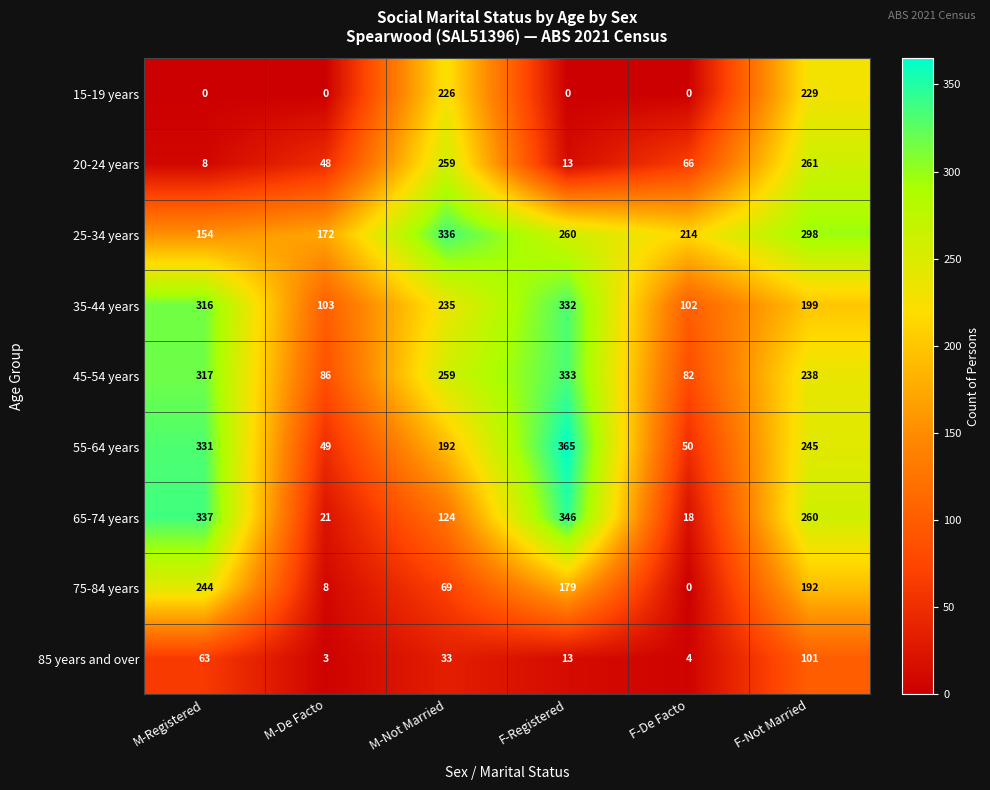

Is it true that 15-19 years equals 0 at M-De Facto?

True